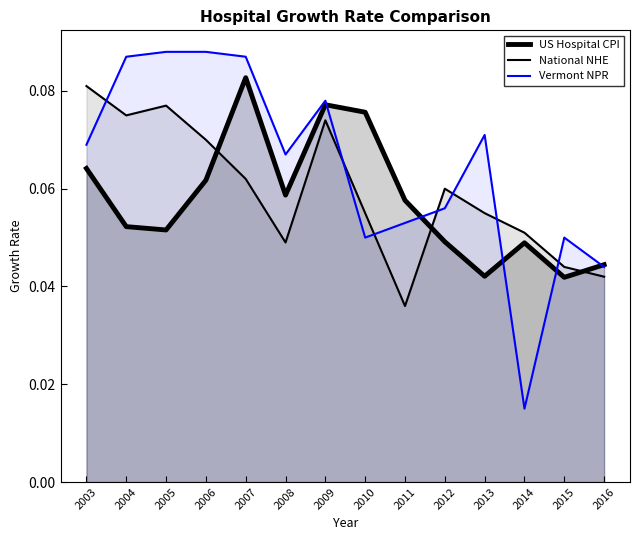

List the series in order of their overall mean, lowest first.

US Hospital CPI, National NHE, Vermont NPR